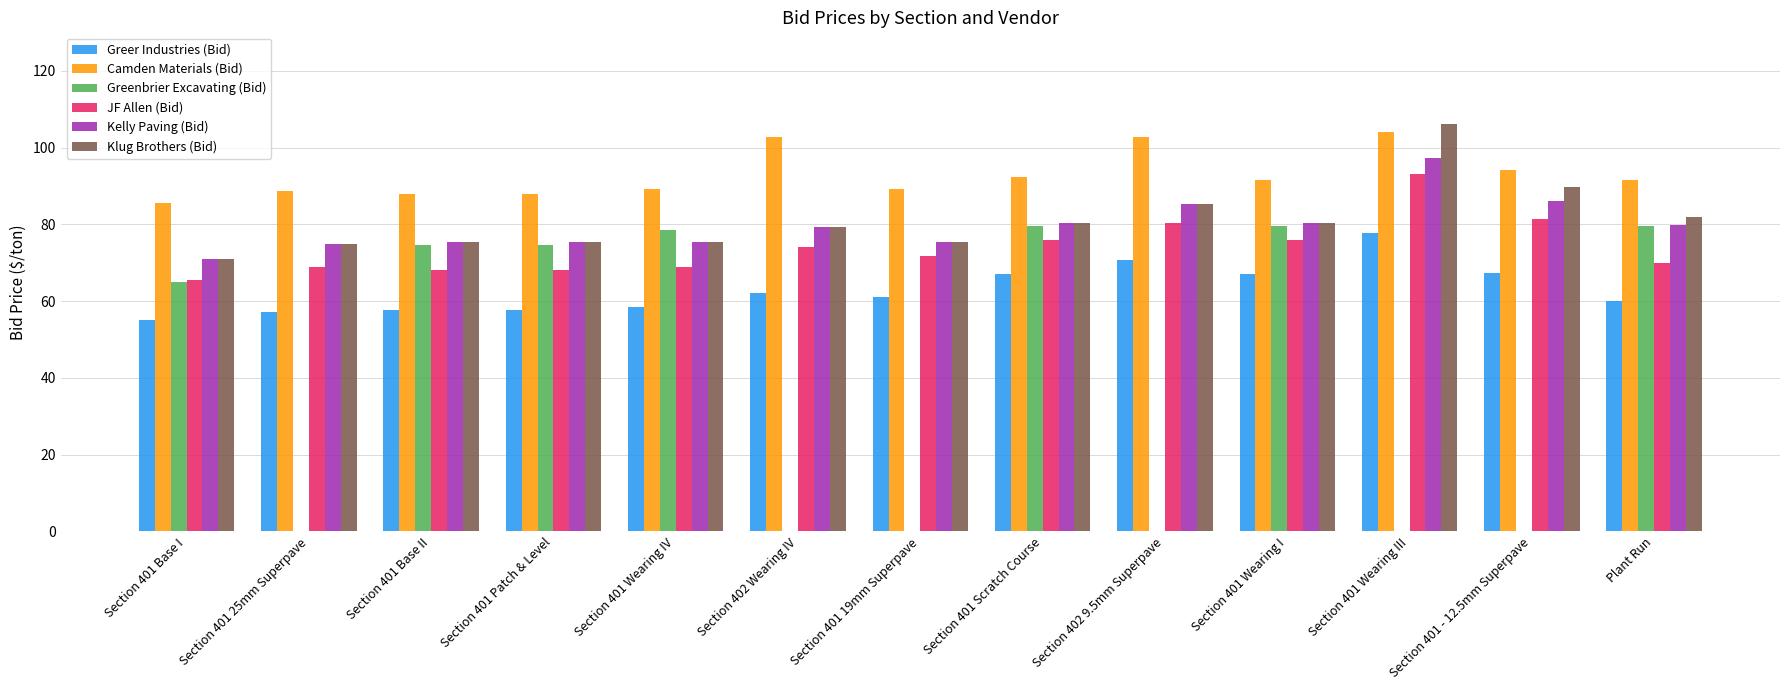

Which series has the largest total across all categories?

Camden Materials (Bid)